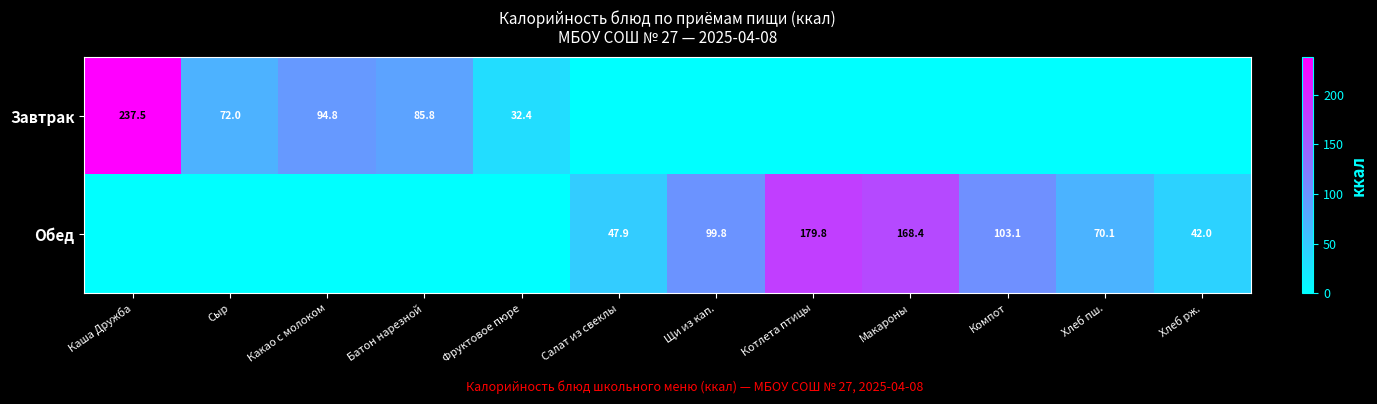

Is it true that Обед equals 146.4 at Щи из кап.?

False